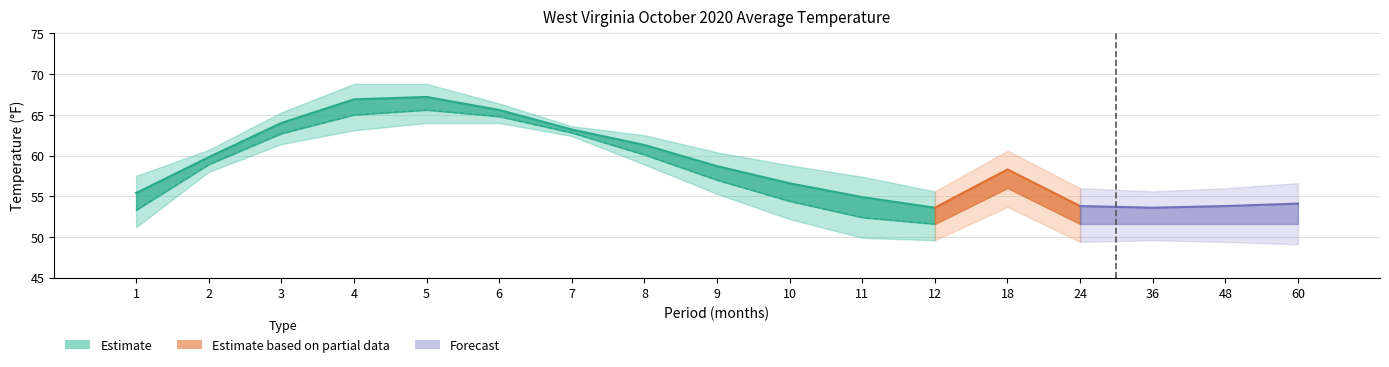

Reading left to right, what are all the values shown in this chart?

Value: 1=55.4	2=59.8	3=64.0	4=66.9	5=67.2	6=65.6	7=63.2	8=61.3	9=58.7	10=56.6	11=54.9	12=53.6	18=58.3	24=53.8	36=53.6	48=53.8	60=54.1
1901-2000 Mean: 1=53.3	2=58.9	3=62.7	4=65.0	5=65.6	6=64.8	7=62.8	8=60.1	9=57.0	10=54.4	11=52.4	12=51.6	18=56.0	24=51.6	36=51.6	48=51.6	60=51.6
Departure: 1=2.1	2=0.9	3=1.3	4=1.9	5=1.6	6=0.8	7=0.4	8=1.2	9=1.7	10=2.2	11=2.5	12=2.0	18=2.3	24=2.2	36=2.0	48=2.2	60=2.5